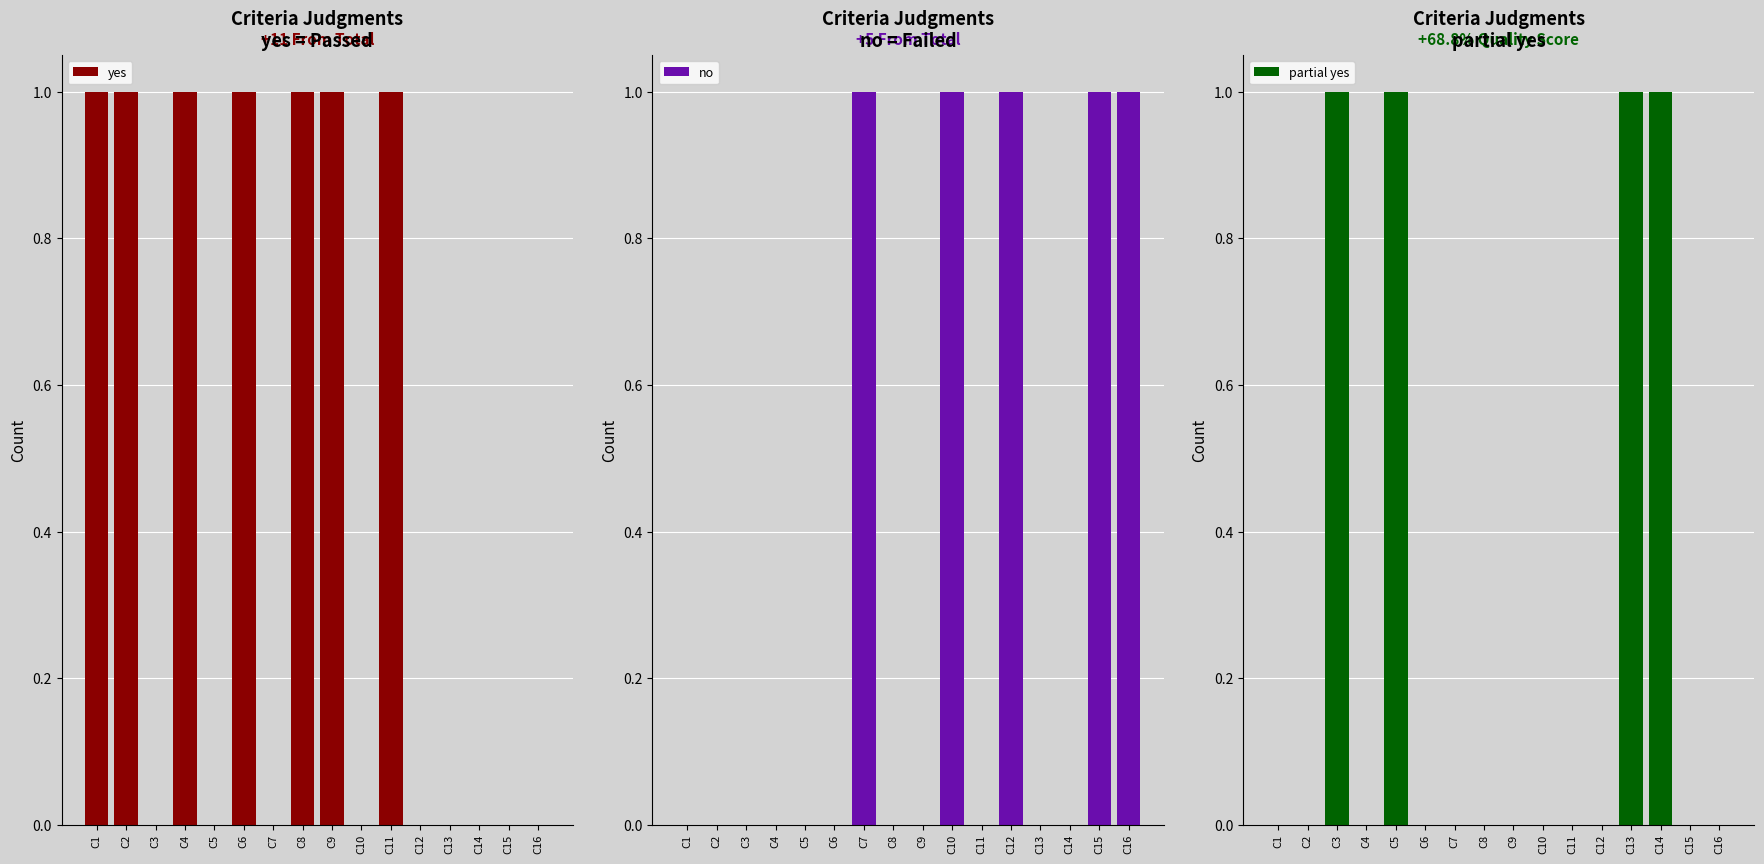

What is the value of the no bar at the 15th from the left?

1